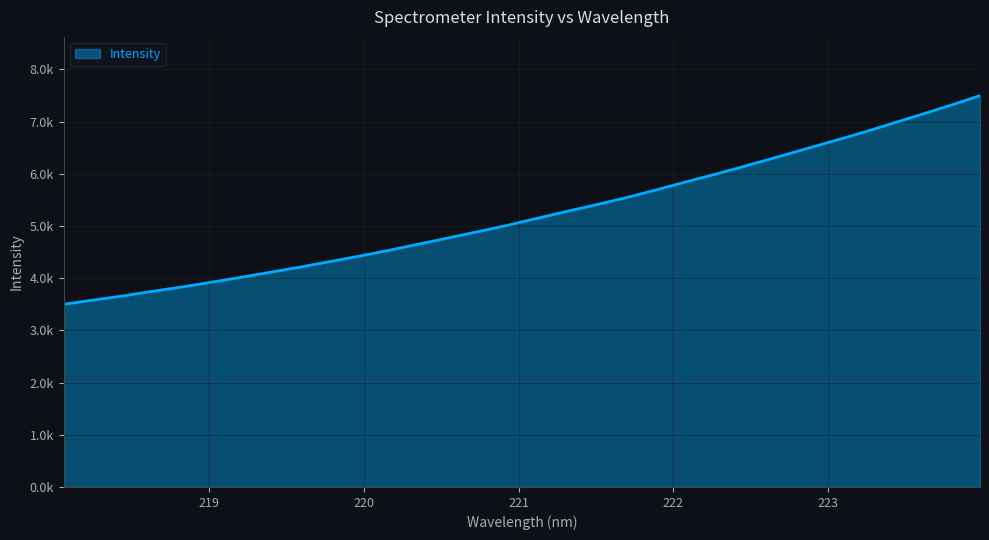

Which category has the lowest value across all series?

218.0596